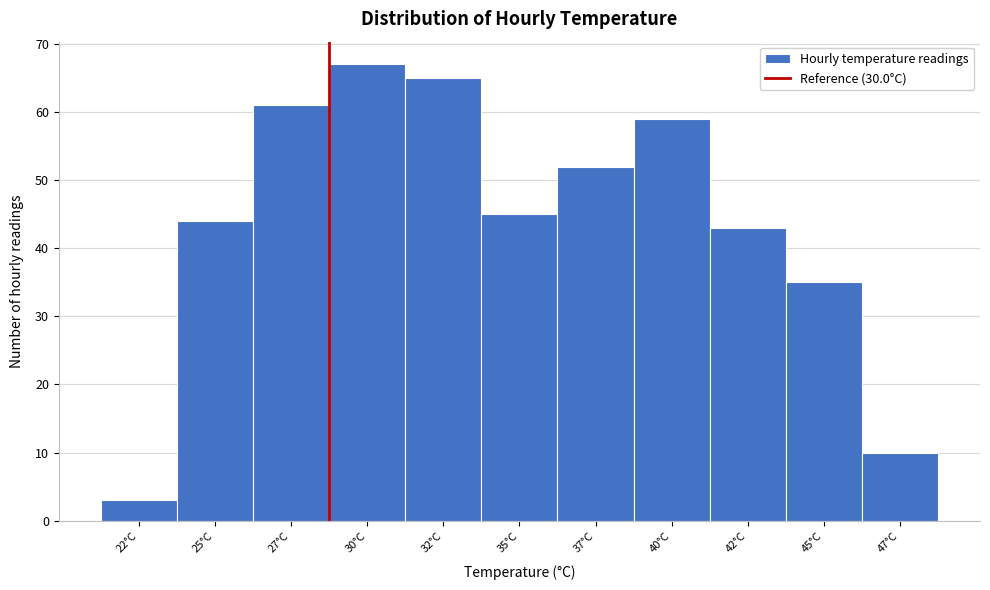

Reading right to left, what are all the values shown in this chart?

47°C=10	45°C=35	42°C=43	40°C=59	37°C=52	35°C=45	32°C=65	30°C=67	27°C=61	25°C=44	22°C=3